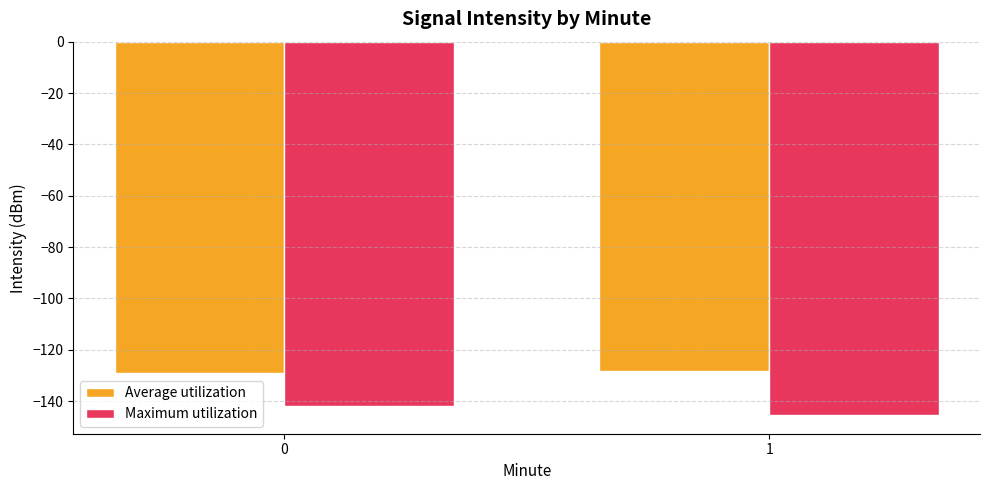

What is the value of the Maximum utilization bar at the 1st from the left?

-142.0